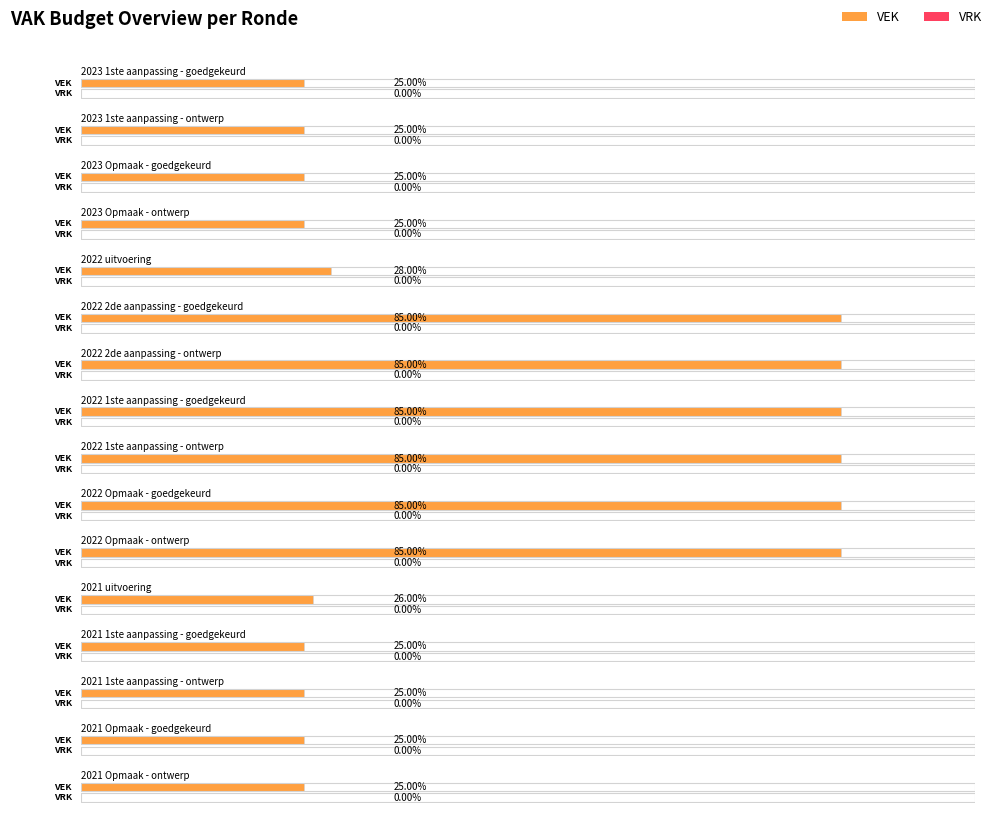

What is the difference between the second highest and second lowest values in the VEK series?

60